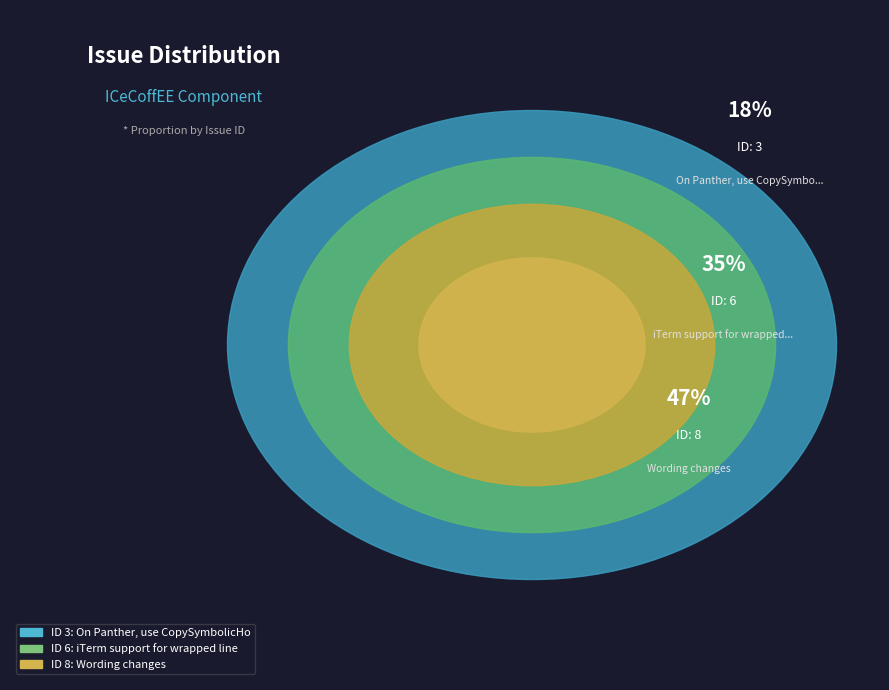

To the nearest percent, what is the difference between the largest and smallest slice percentages?

29%